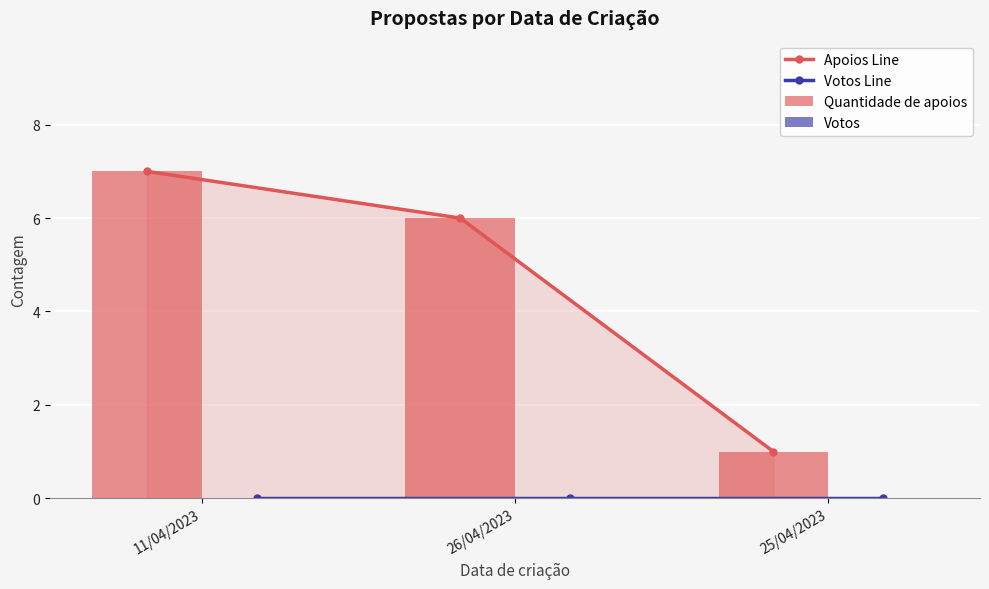

How many groups of bars are there?

3